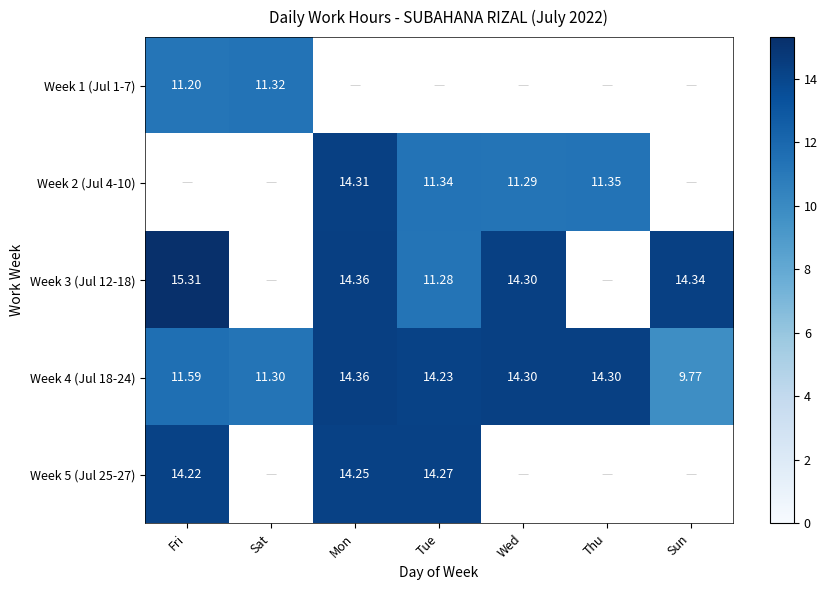

What is the maximum value for Week 4 (Jul 18-24)?

14.4